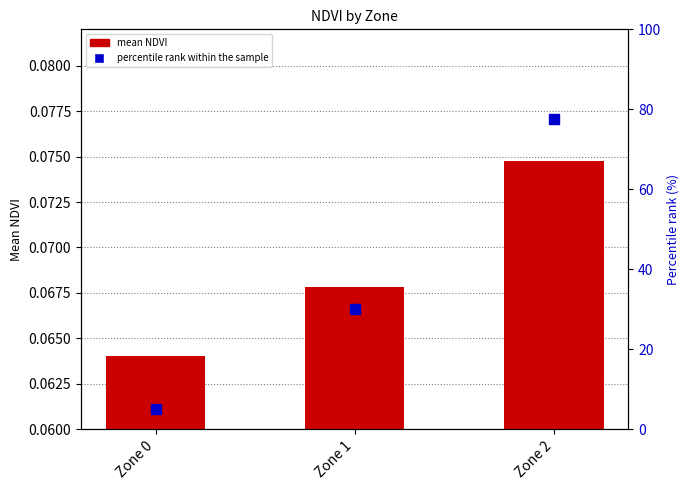

Which series has the largest total across all categories?

percentile rank within the sample